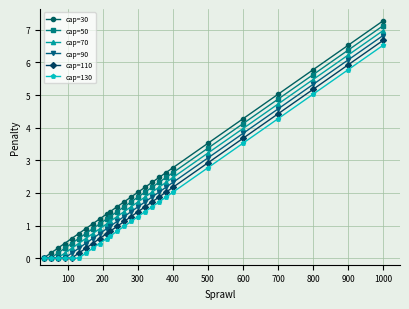

Rank the series by their average value, from lowest to highest.

cap=130, cap=110, cap=90, cap=70, cap=50, cap=30